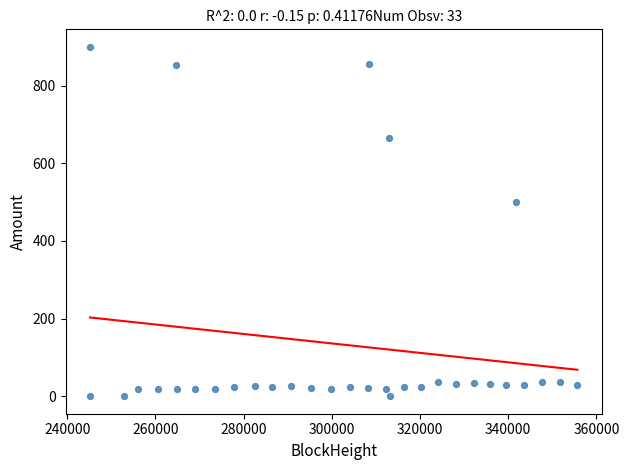

What is the range of X values (max minus min)?

110563.0